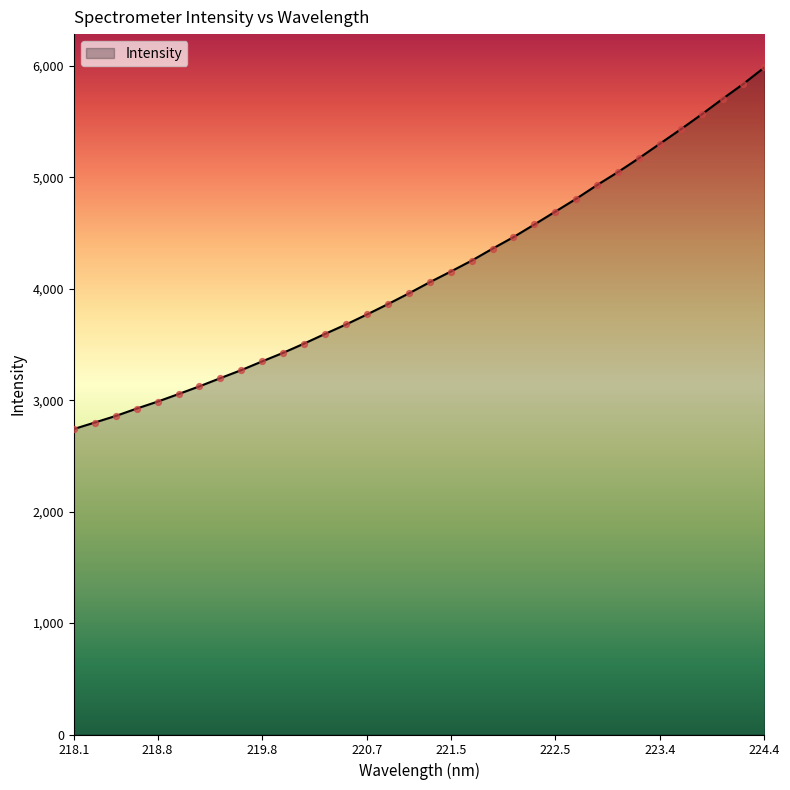

What is the maximum value shown in the chart?

5987.1